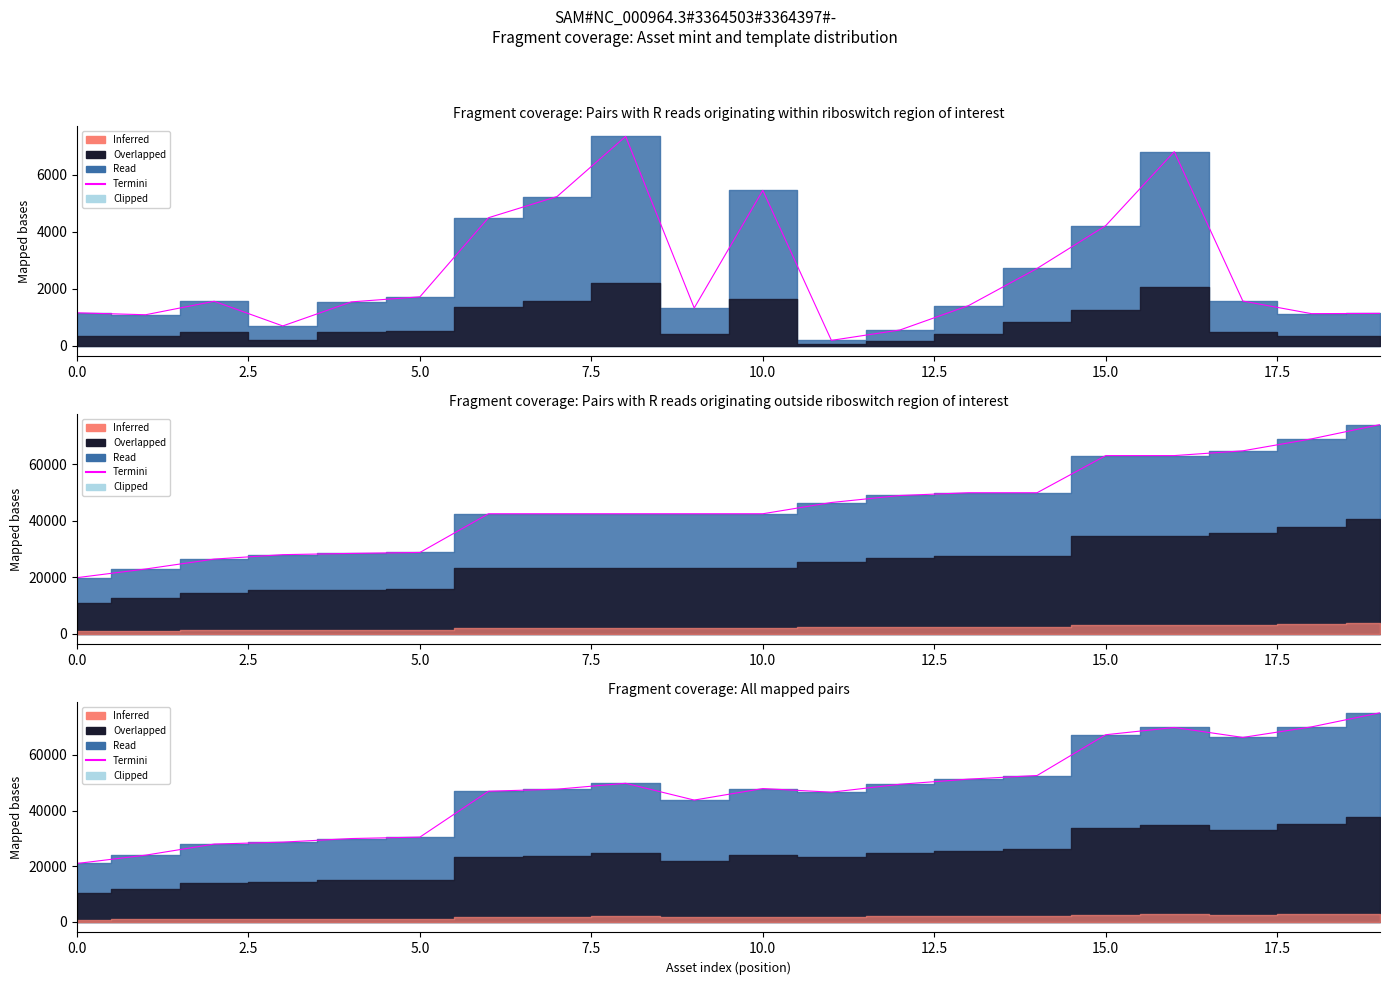

What value does the data have at 18?

69997